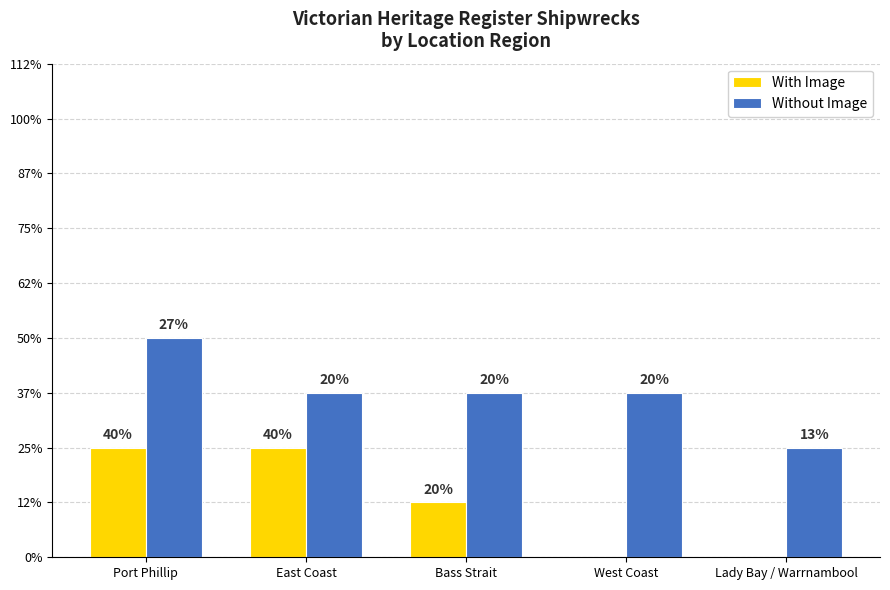

Reading left to right, extract all data points from this chart.

With Image: Port Phillip=2	East Coast=2	Bass Strait=1	West Coast=0	Lady Bay / Warrnambool=0
Without Image: Port Phillip=4	East Coast=3	Bass Strait=3	West Coast=3	Lady Bay / Warrnambool=2